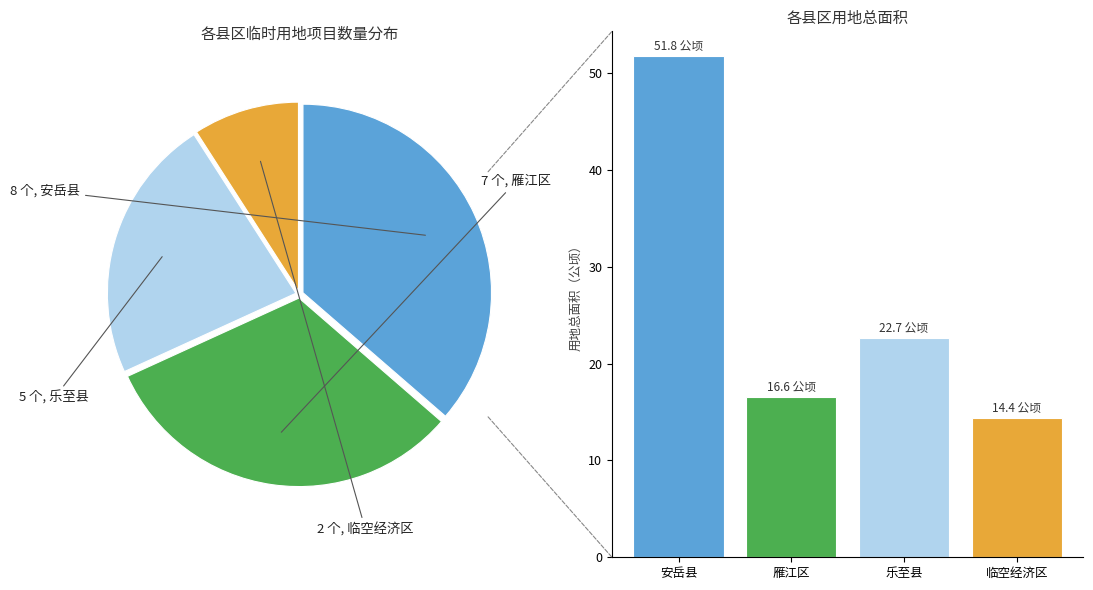

What percentage is the 安岳县 slice, to the nearest percent?

36%